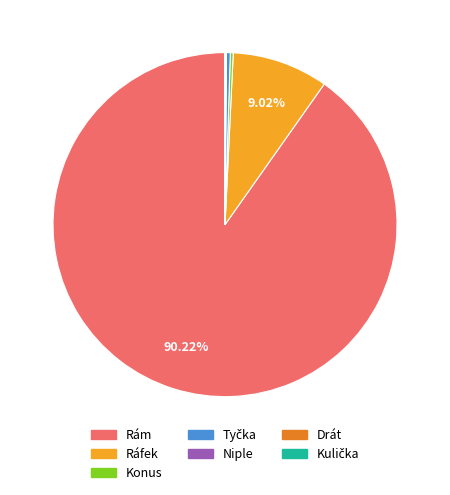

What is the majority slice?

Rám